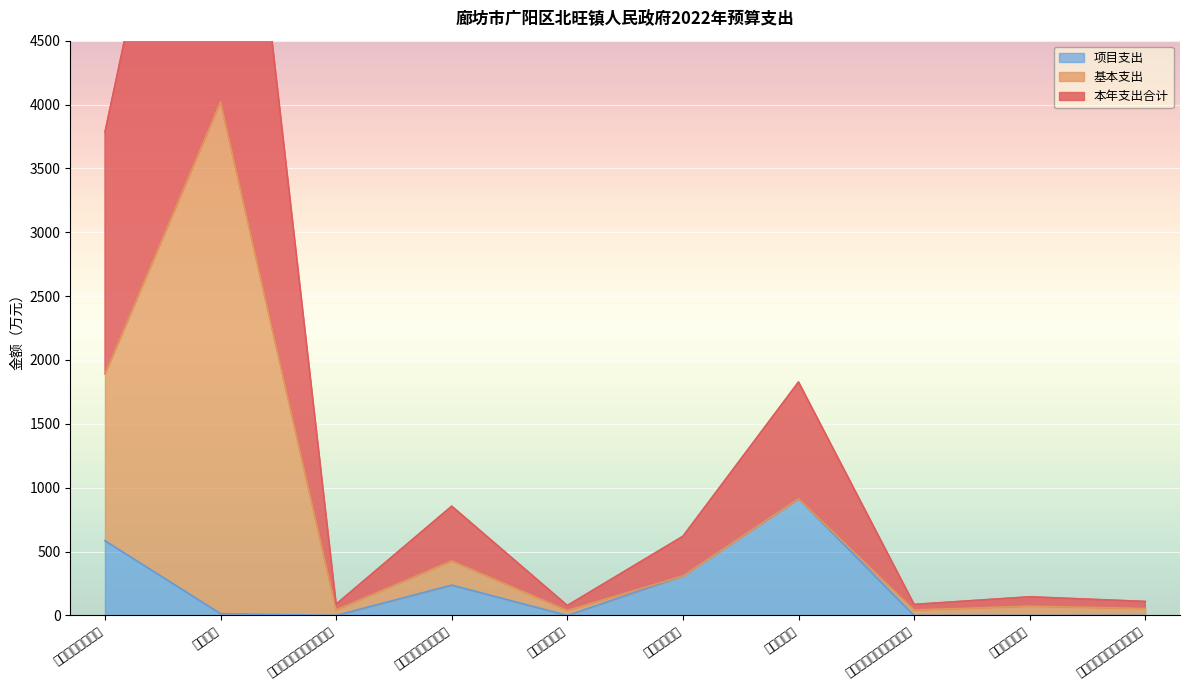

Is it true that 项目支出 equals 0.0 at 灾害防治及应急管理支出?

True